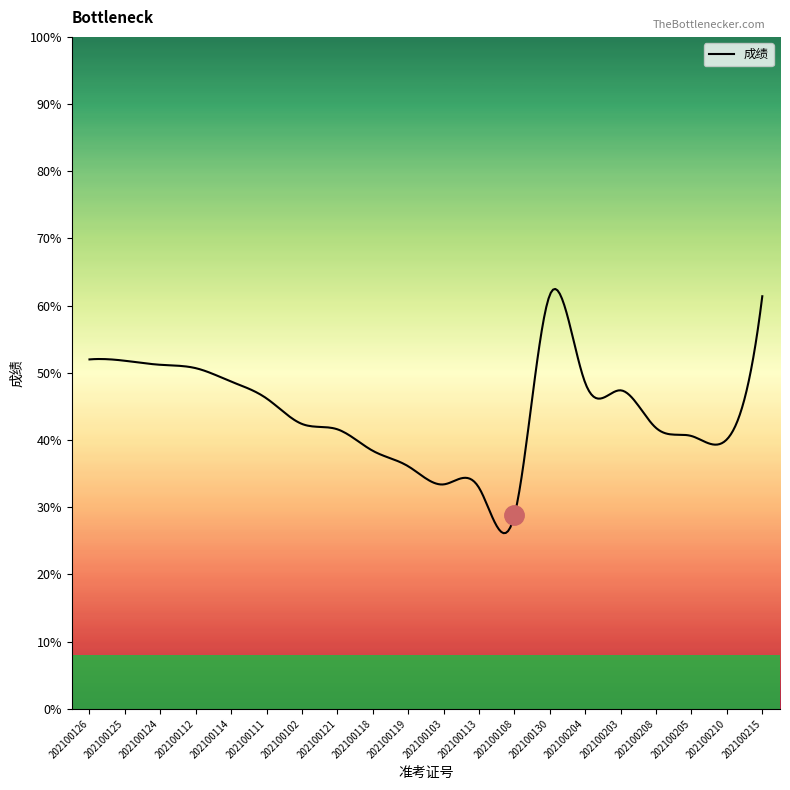

What is the maximum value shown in the chart?

62.5